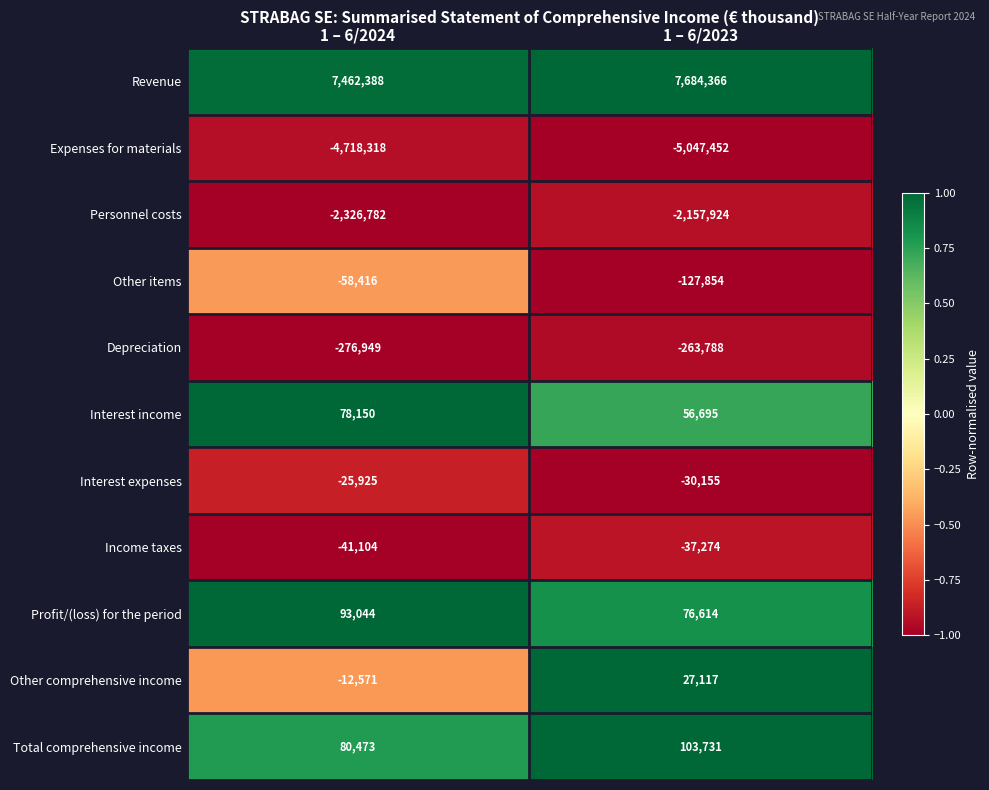

The value of Expenses for materials at 1 – 6/2024 is -2540341. True or false?

False